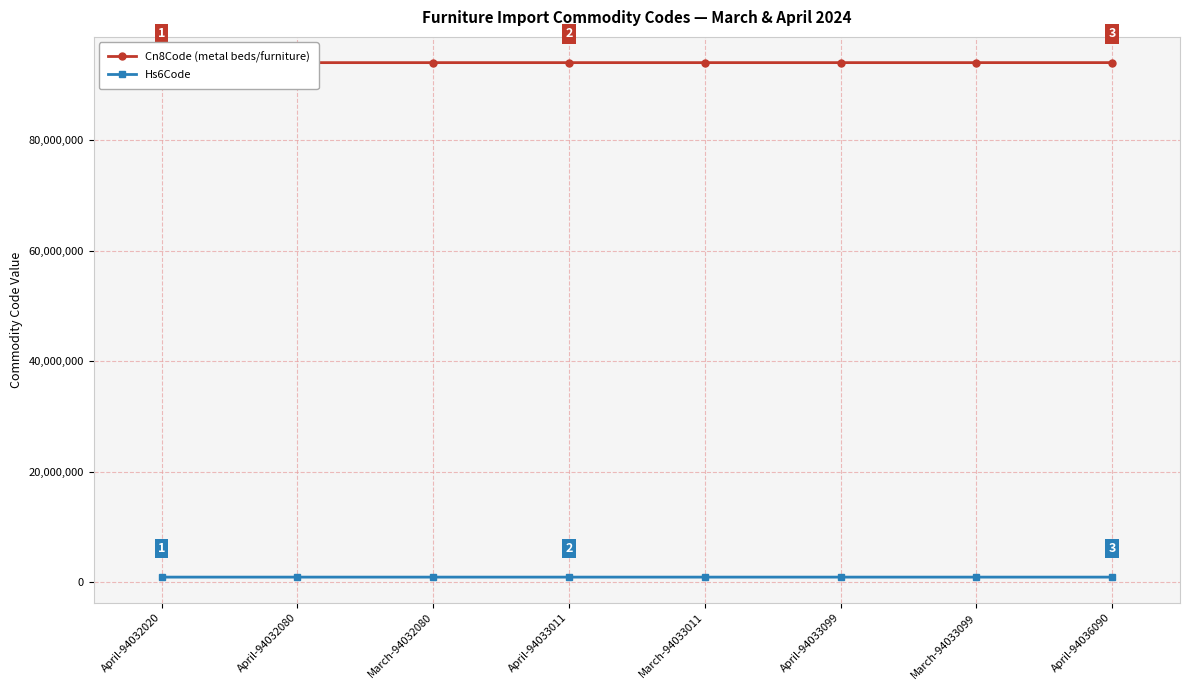

Which series has the largest range (max minus min)?

Cn8Code (metal beds/furniture)